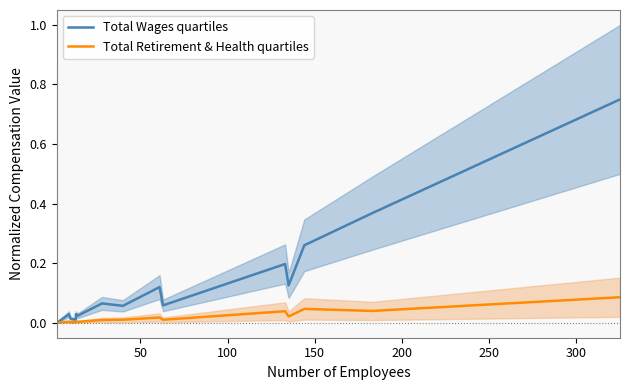

Reading left to right, transcribe all the data shown in this chart.

Total Wages quartiles: 0.0	0.0	0.0	0.0	0.0	0.0	0.0	0.1	0.1	0.1	0.1	0.2	0.1	0.3	0.4	0.8
Total Retirement & Health quartiles: 0.0	0.0	0.0	0.0	0.0	0.0	0.0	0.0	0.0	0.0	0.0	0.0	0.0	0.0	0.0	0.1